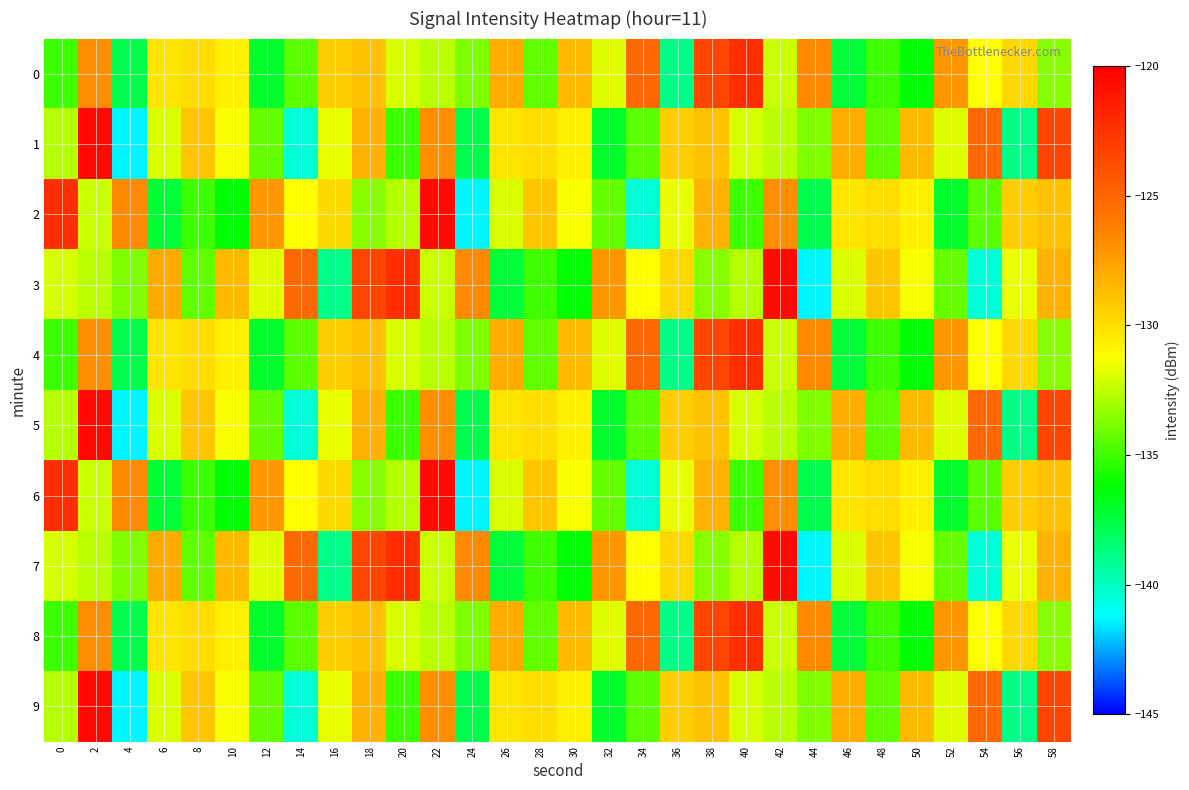

At which category is the sum across all series the highest?

2